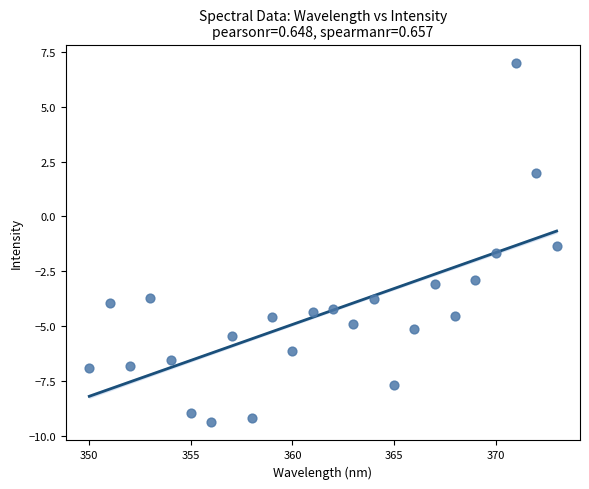

What is the range of Y values (max minus min)?

16.4